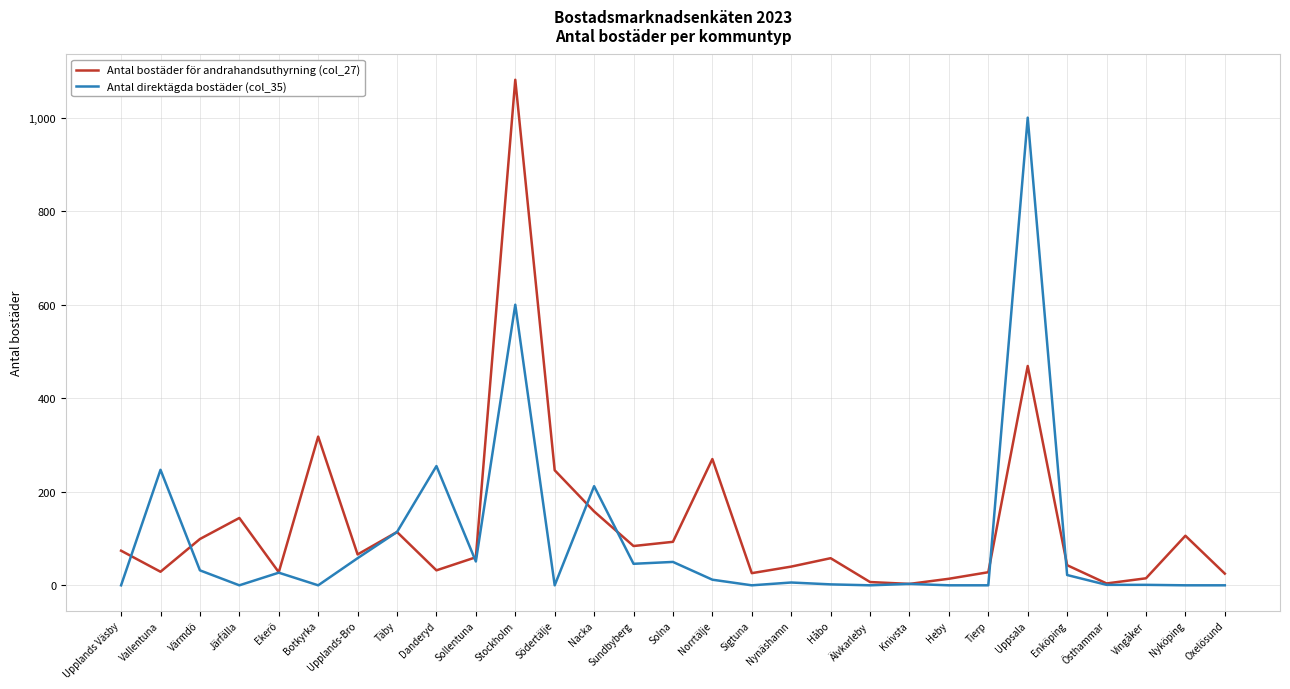

What position from the right is Botkyrka?

24